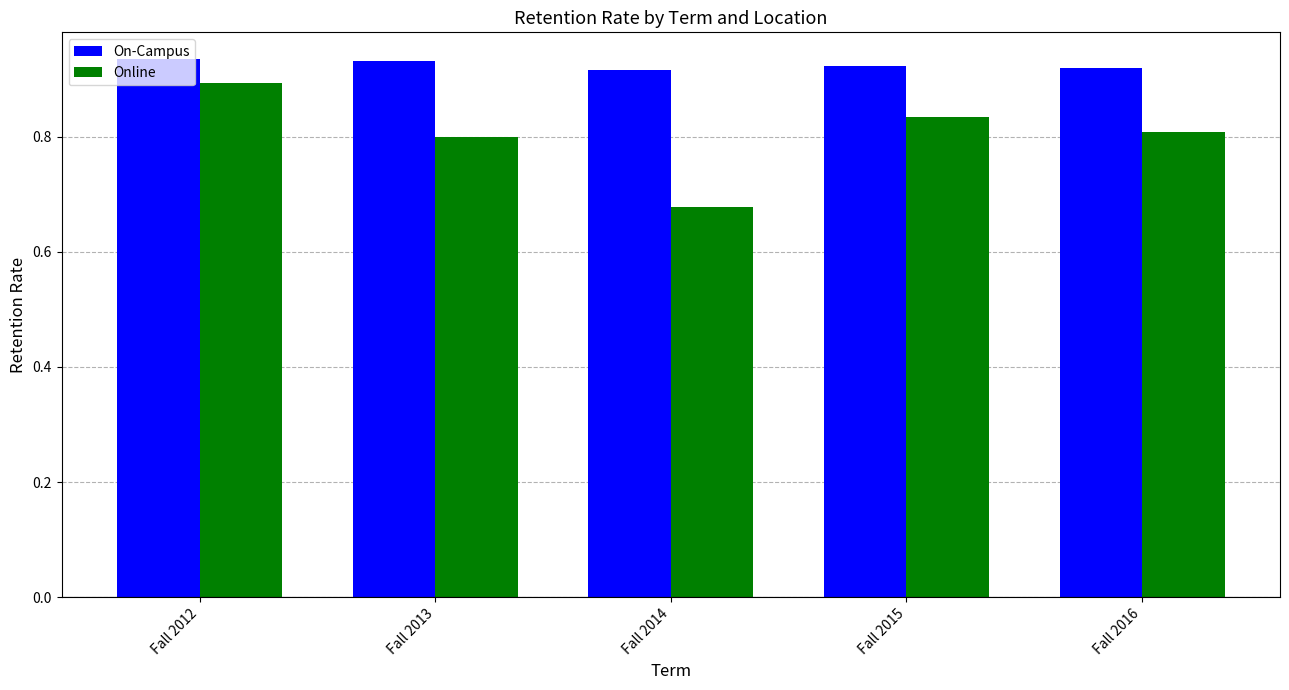

At which category is the sum across all series the highest?

Fall 2012